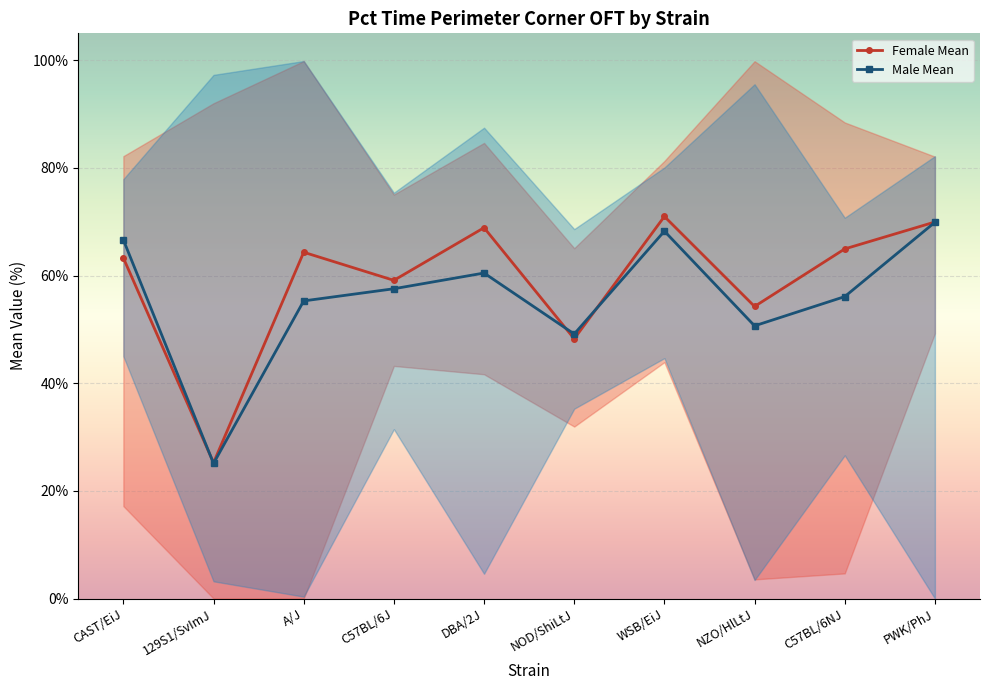

Which series ends up on top after the final intersection of Male Mean and Female Mean?

Female Mean